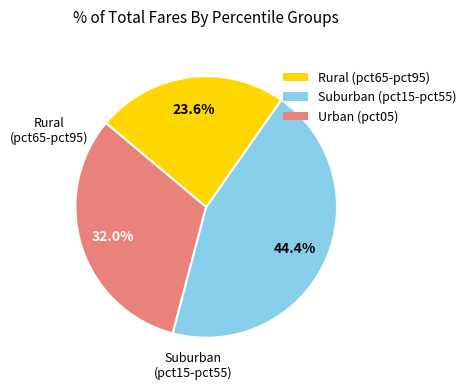

Is there any slice that represents more than half of the pie?

No